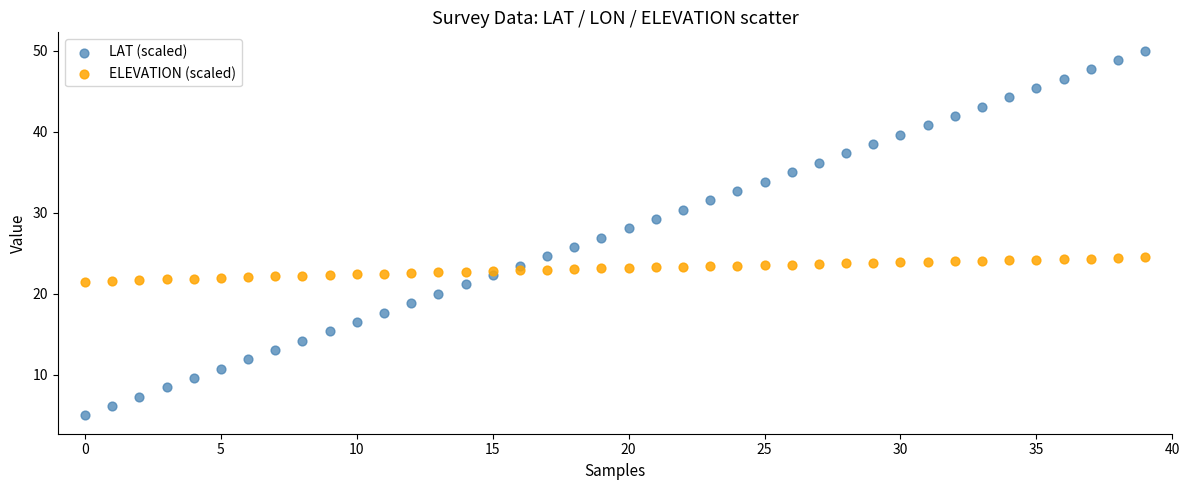

What are all the series names shown in the legend?

LAT (scaled), ELEVATION (scaled)